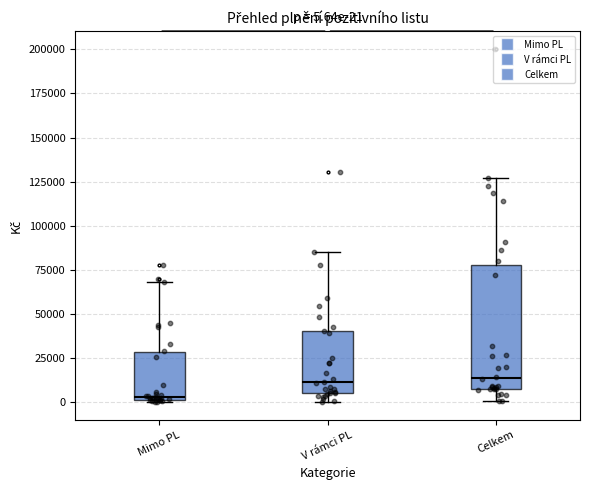

Which box has the lowest median line?

Mimo PL